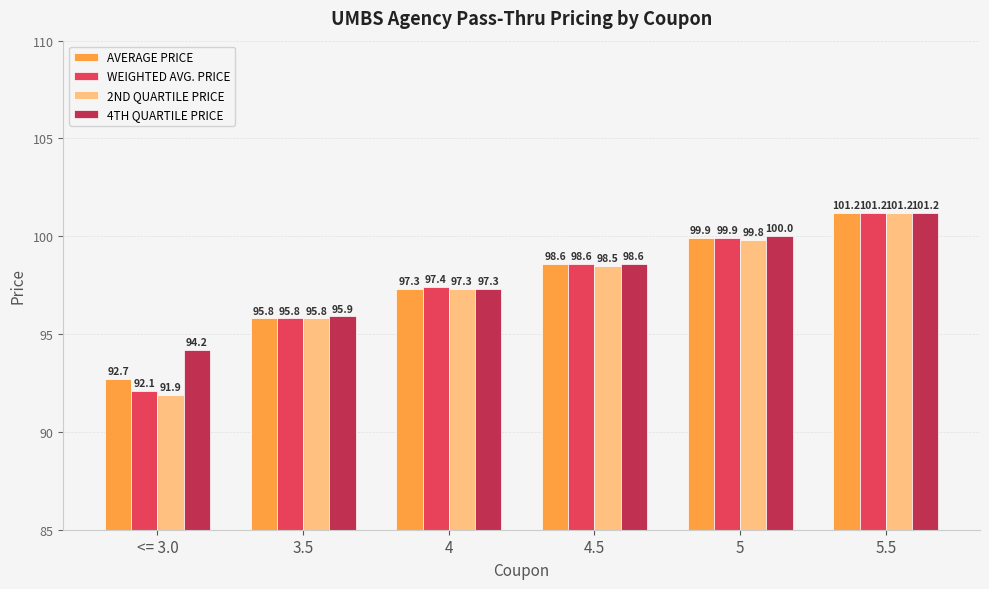

Which category has the highest value across all series?

5.5